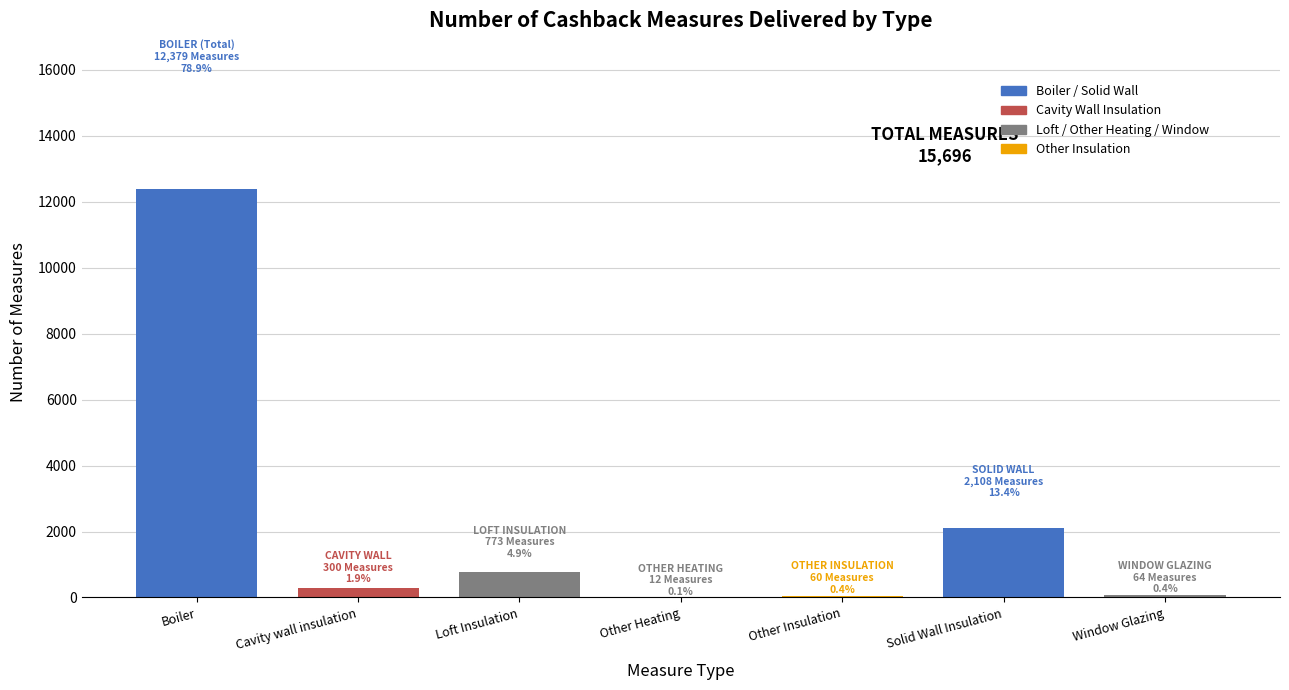

What is the greatest value displayed?

12379